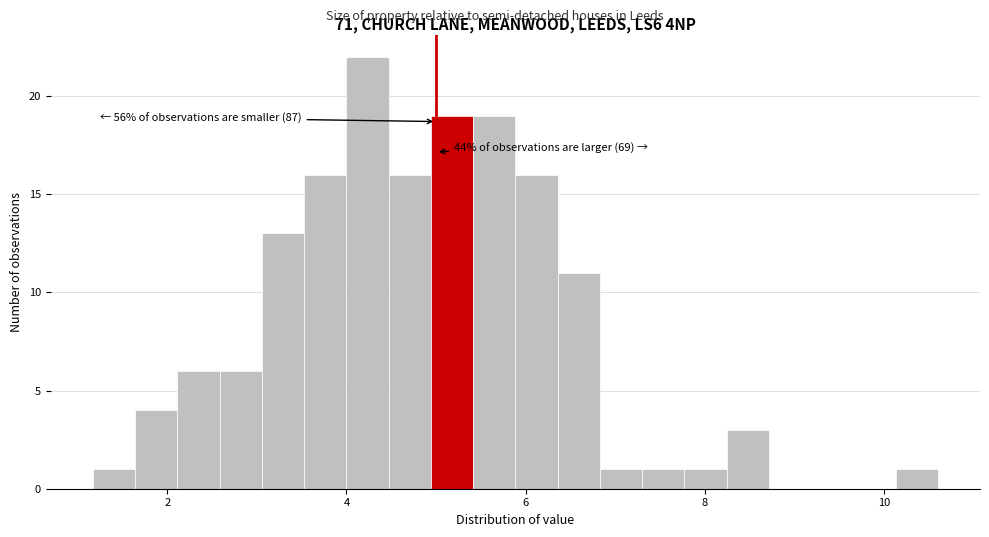

Around what value on the x-axis is the tallest bar? Give the approximate position of its centre, as read against the axis.

4.2